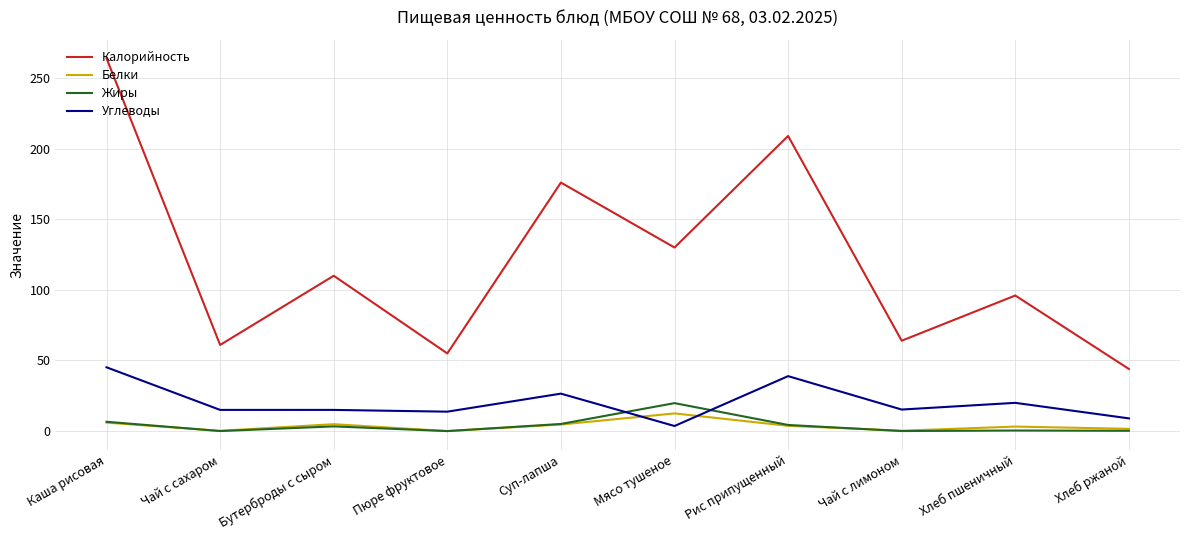

Does the chart display data point markers on the line(s)?

No